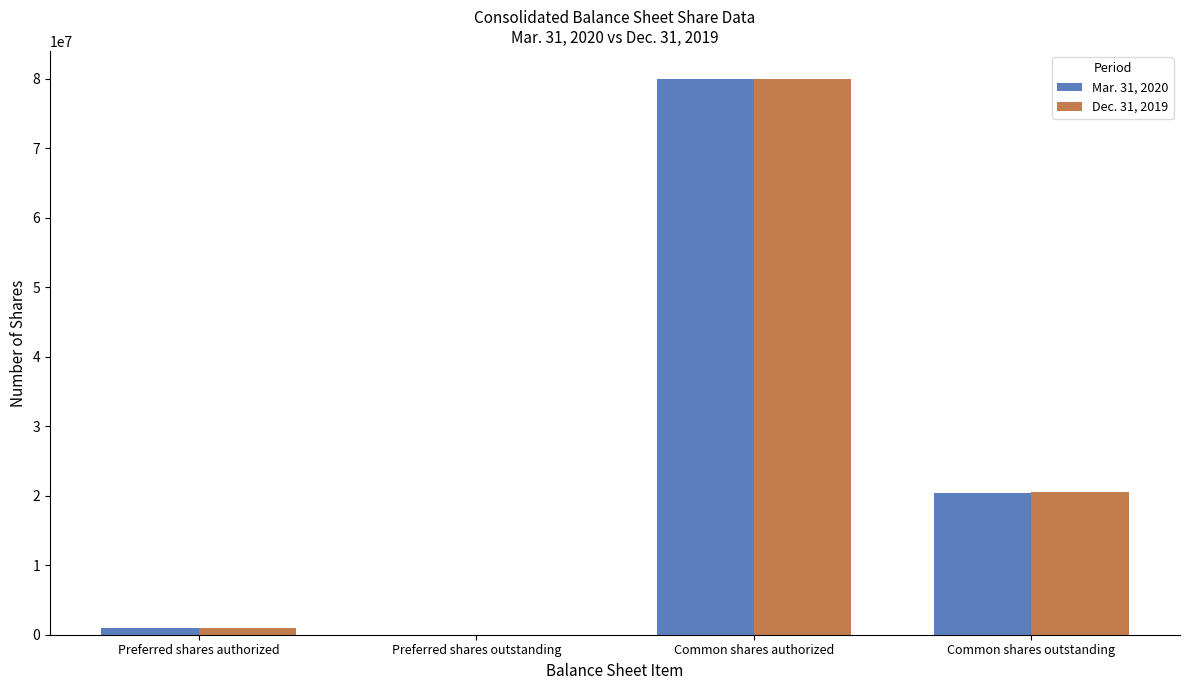

How many categories are shown in the chart?

4